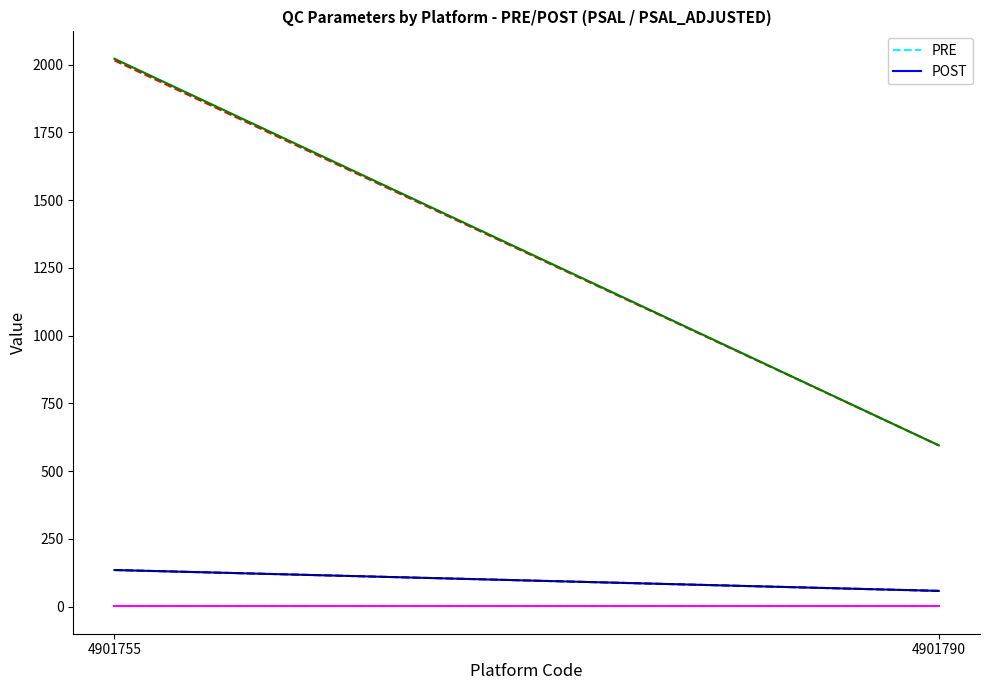

Which has a higher value, 4901790 or 4901755?

4901755